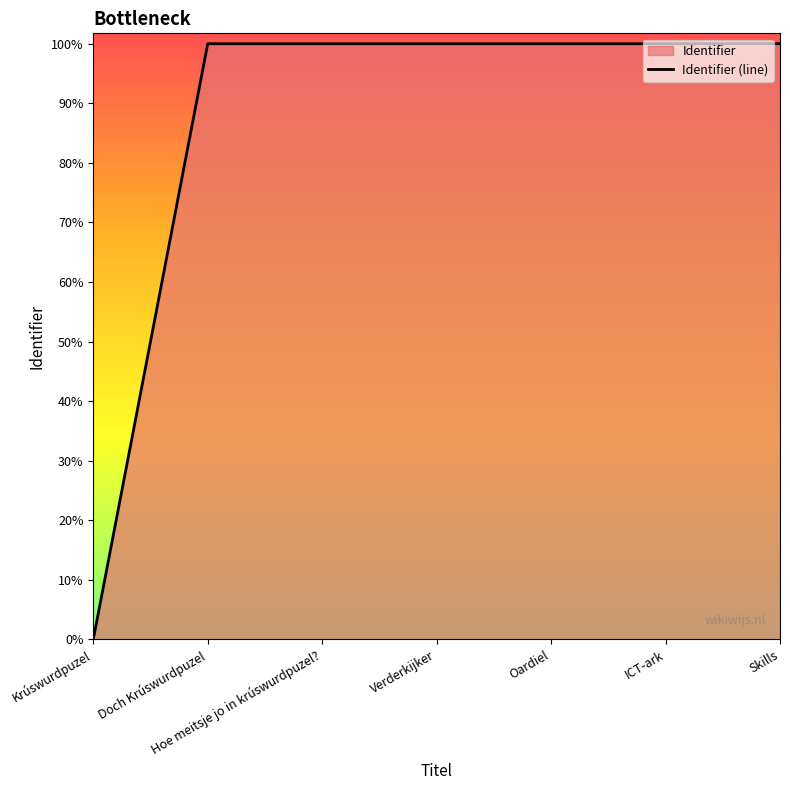

Count the number of data series in this chart.

1